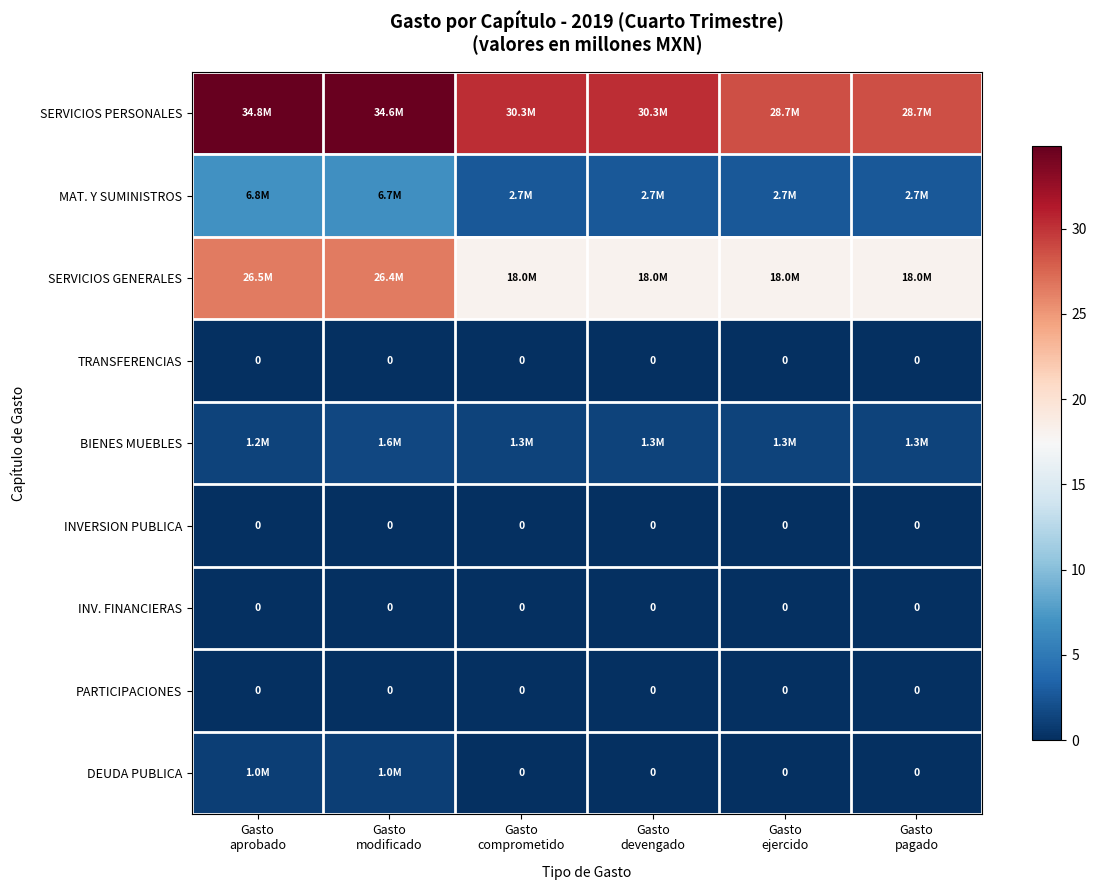

List the labels in order of PARTICIPACIONES value, largest first.

Gasto aprobado, Gasto modificado, Gasto comprometido, Gasto devengado, Gasto ejercido, Gasto pagado